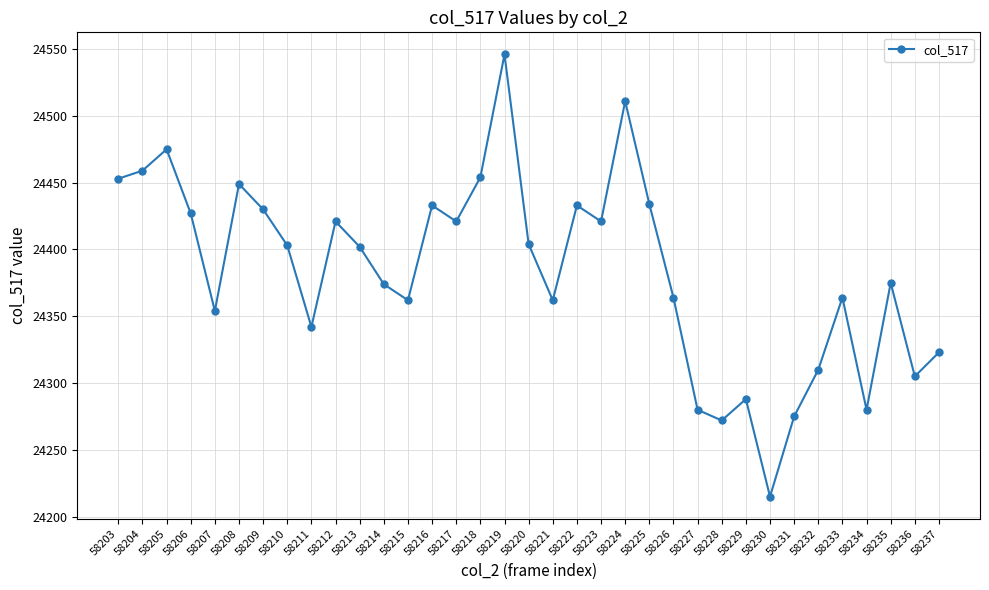

Does the chart have visible grid lines?

Yes